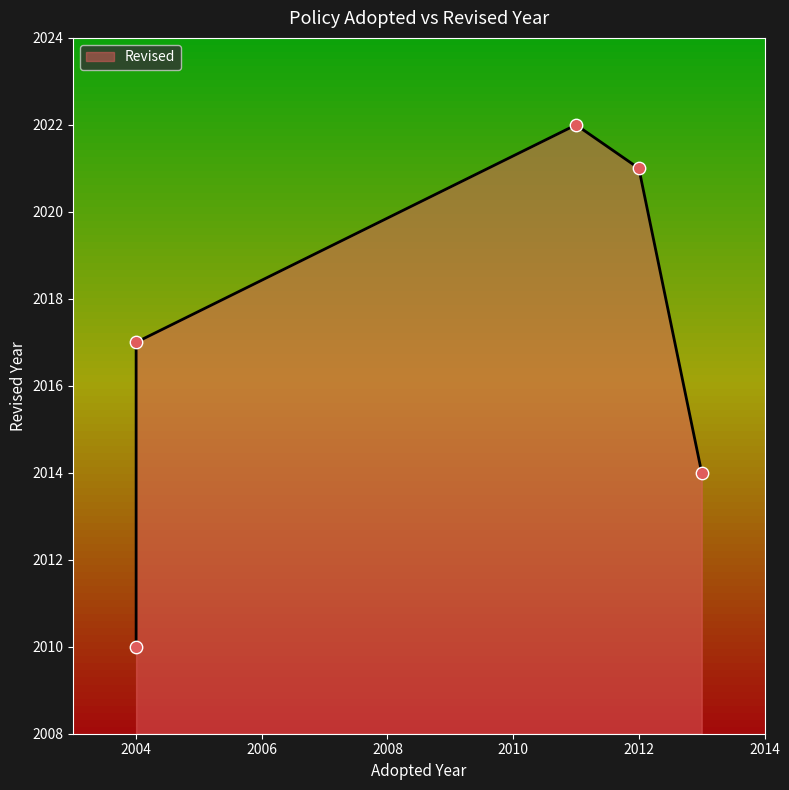

Between 2013 and 2012, which is larger?

2012